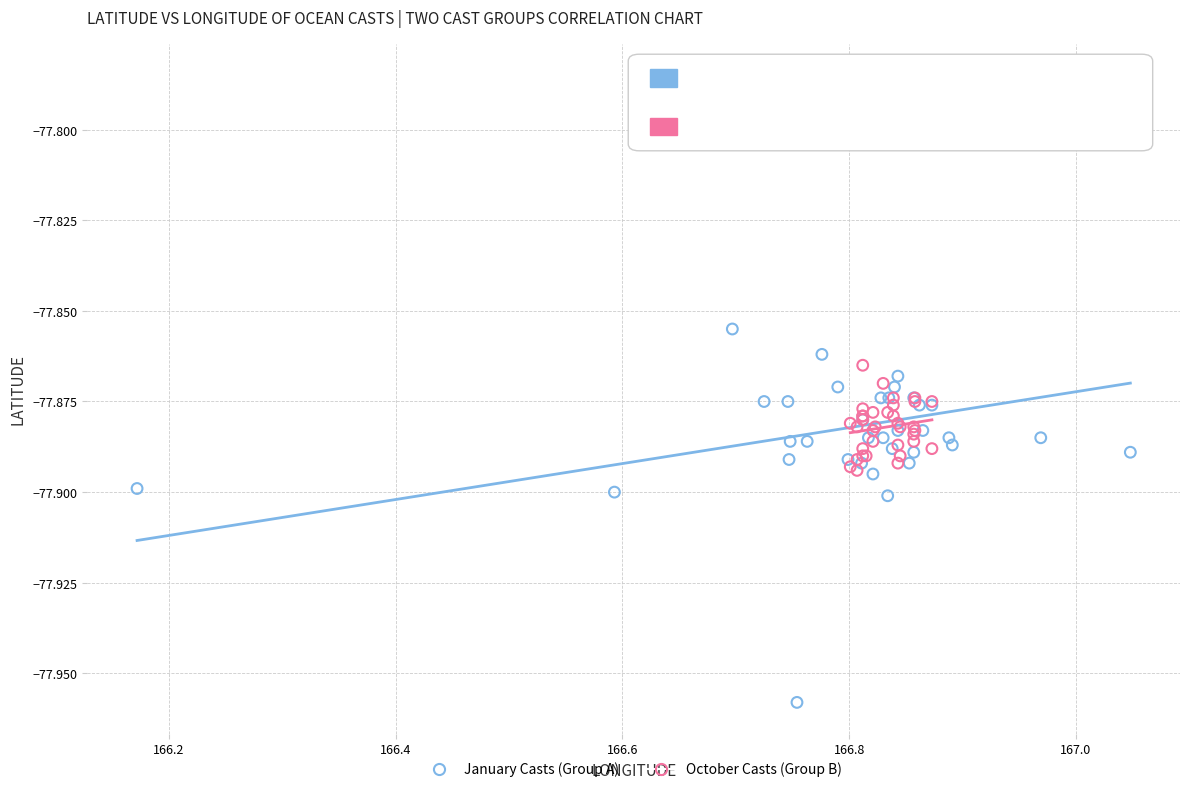

What are all the series names shown in the legend?

January Casts (Group A), October Casts (Group B)